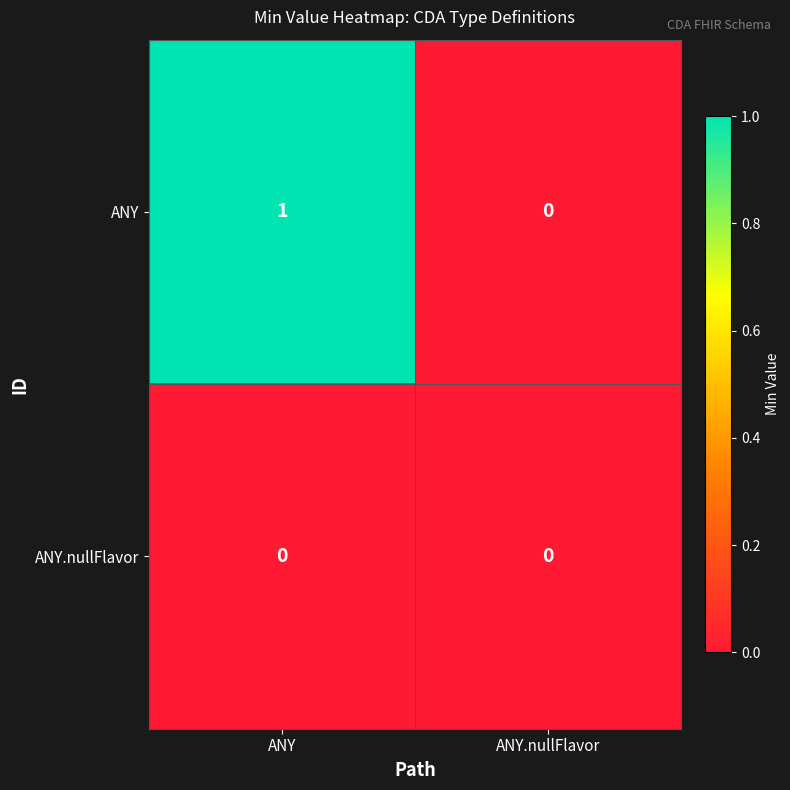

True or false: ANY has a value of 0 at ANY.

False